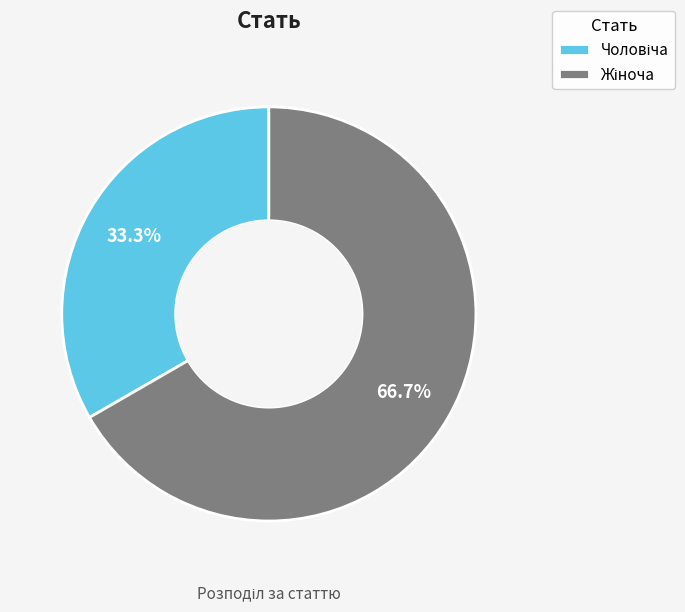

Is there a majority slice in this chart?

Yes